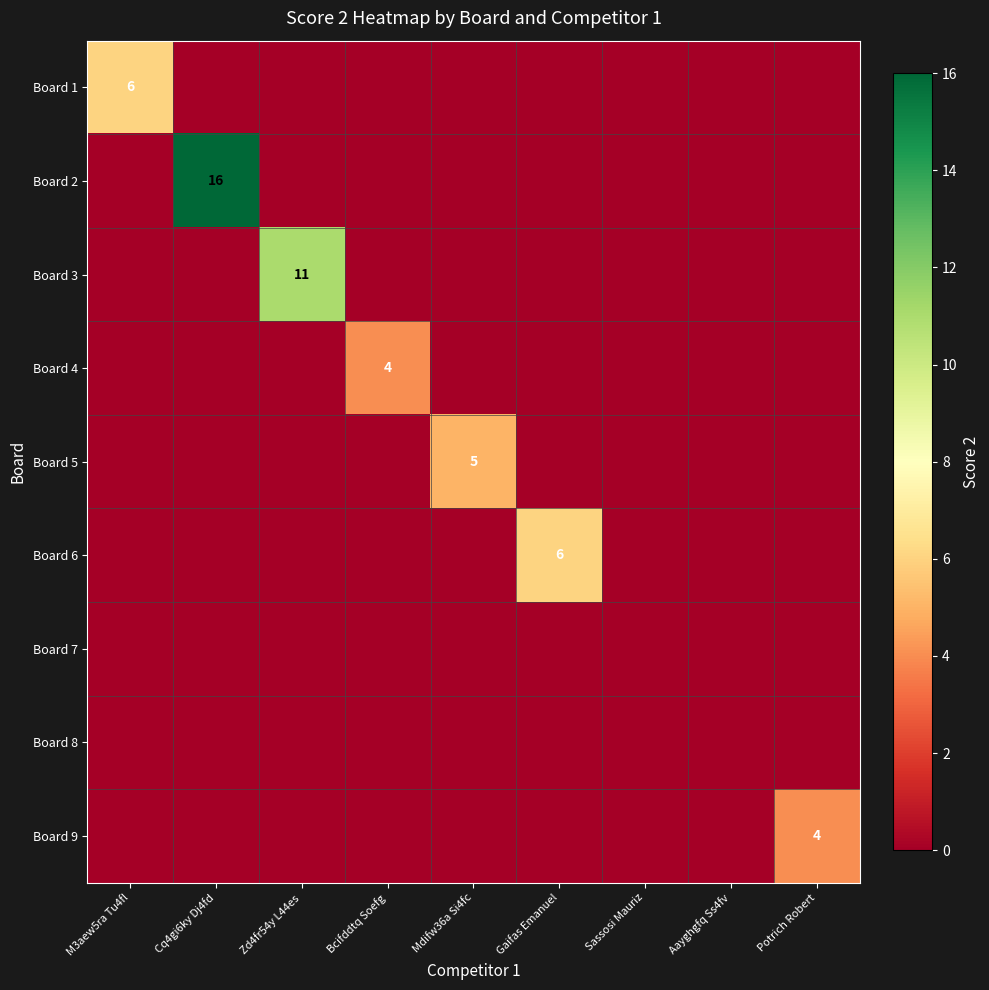

Is it true that Board 4 equals 0 at Aayghgfq Ss4fv?

True